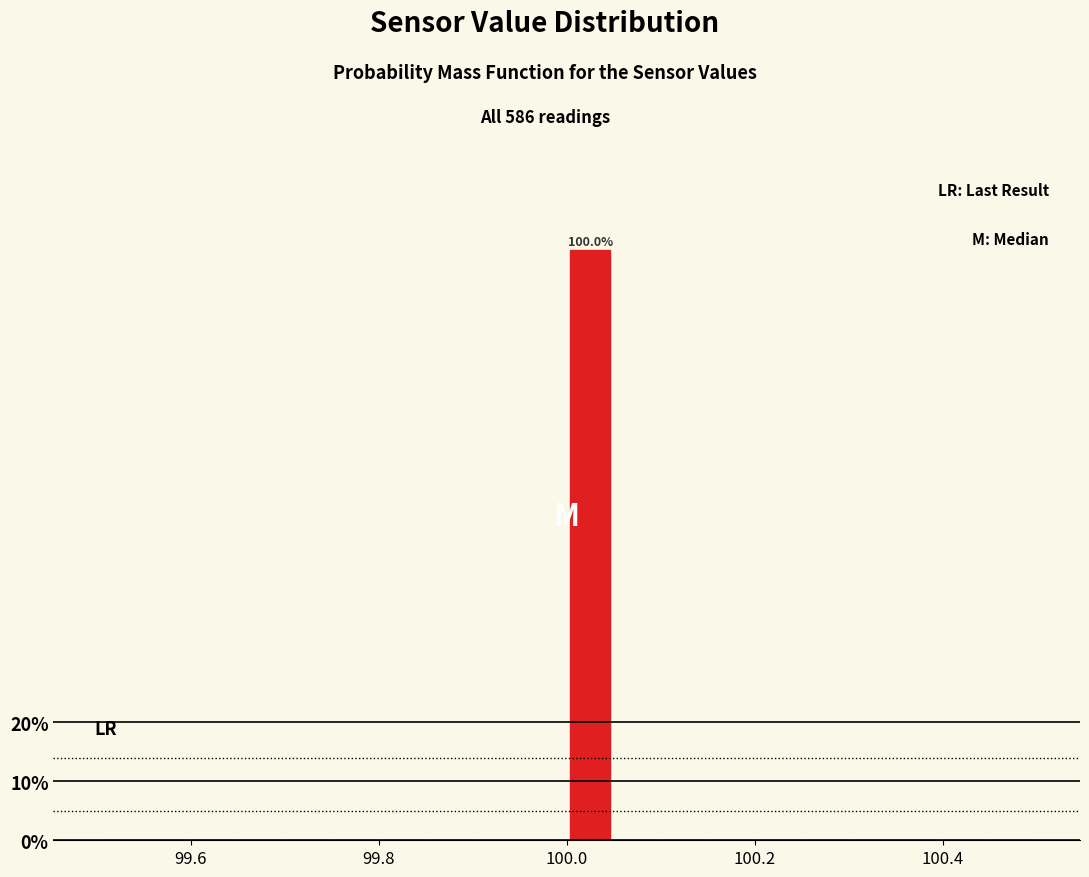

Around what value on the x-axis is the tallest bar? Give the approximate position of its centre, as read against the axis.

100.02